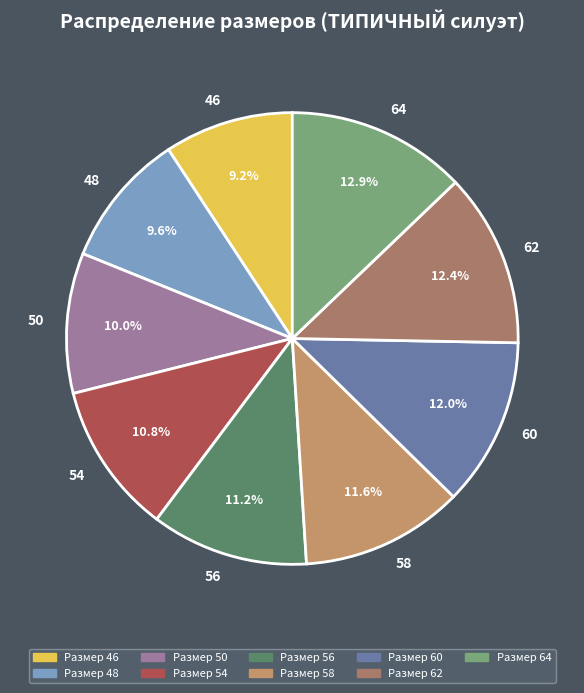

Rank the categories by value from highest to lowest.

64, 62, 60, 58, 56, 54, 50, 48, 46